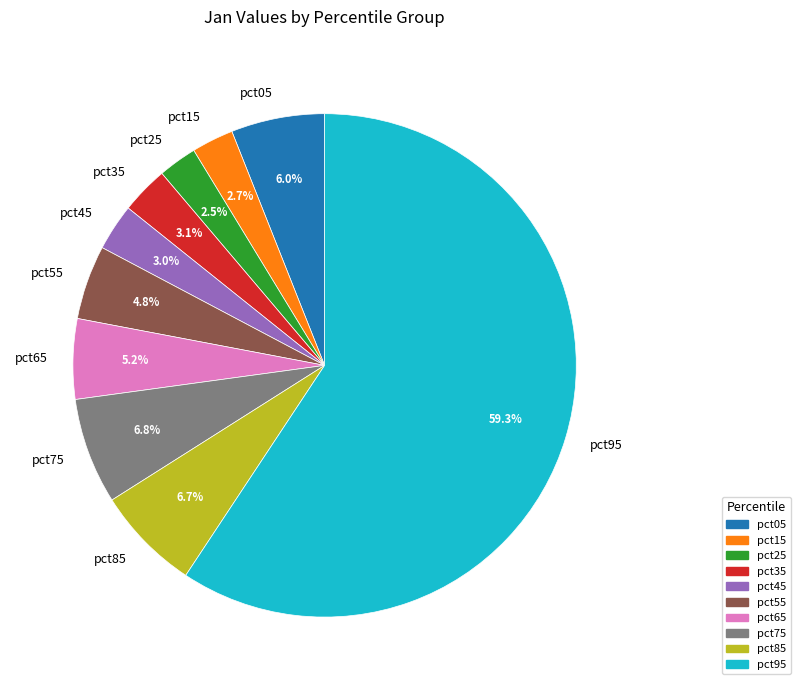

Which has a higher value, pct75 or pct65?

pct75